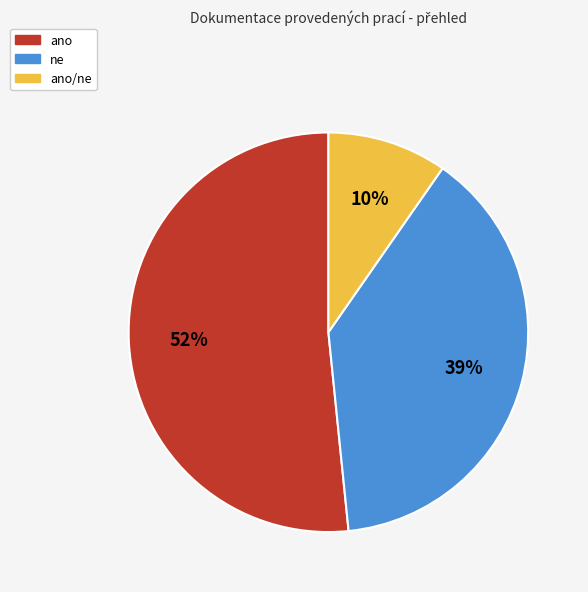

Does any single category account for the majority?

Yes